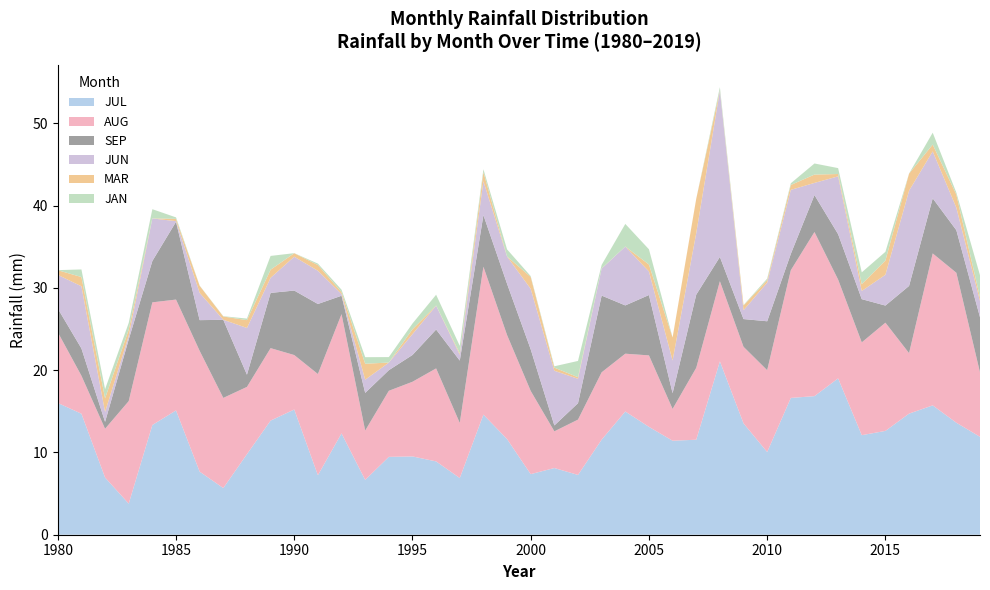

Reading left to right, list all the values displayed in this chart.

JUL: 1980=16.0	1981=14.7	1982=6.9	1983=3.8	1984=13.3	1985=15.1	1986=7.7	1987=5.7	1988=9.8	1989=13.9	1990=15.2	1991=7.2	1992=12.3	1993=6.7	1994=9.5	1995=9.5	1996=8.9	1997=6.9	1998=14.6	1999=11.6	2000=7.4	2001=8.1	2002=7.3	2003=11.6	2004=15.0	2005=13.1	2006=11.4	2007=11.5	2008=21.1	2009=13.5	2010=10.0	2011=16.6	2012=16.8	2013=19.0	2014=12.1	2015=12.6	2016=14.7	2017=15.7	2018=13.6	2019=11.9
AUG: 1980=8.6	1981=4.6	1982=5.9	1983=12.5	1984=14.9	1985=13.5	1986=14.7	1987=11.0	1988=8.2	1989=8.8	1990=6.6	1991=12.3	1992=14.5	1993=6.0	1994=8.0	1995=9.1	1996=11.3	1997=6.7	1998=18.0	1999=12.6	2000=10.1	2001=4.5	2002=6.7	2003=8.2	2004=7.0	2005=8.7	2006=3.9	2007=8.7	2008=9.7	2009=9.3	2010=9.9	2011=15.5	2012=19.9	2013=12.0	2014=11.3	2015=13.2	2016=7.4	2017=18.5	2018=18.2	2019=7.8
SEP: 1980=2.9	1981=3.3	1982=0.8	1983=7.5	1984=5.0	1985=9.5	1986=3.7	1987=9.5	1988=1.5	1989=6.7	1990=7.8	1991=8.5	1992=2.2	1993=4.6	1994=2.5	1995=3.3	1996=4.7	1997=7.6	1998=6.3	1999=6.2	2000=5.1	2001=0.7	2002=2.0	2003=9.3	2004=5.9	2005=7.3	2006=1.9	2007=8.9	2008=3.0	2009=3.4	2010=5.9	2011=2.0	2012=4.5	2013=5.5	2014=5.3	2015=2.1	2016=8.2	2017=6.7	2018=5.2	2019=6.7
JUN: 1980=4.1	1981=7.6	1982=1.2	1983=0.4	1984=5.2	1985=0.1	1986=3.3	1987=0.0	1988=5.7	1989=1.8	1990=4.1	1991=4.0	1992=0.2	1993=1.6	1994=0.9	1995=2.5	1996=2.9	1997=0.7	1998=4.1	1999=3.3	2000=7.4	2001=6.6	2002=3.0	2003=3.3	2004=7.1	2005=2.9	2006=4.0	2007=7.5	2008=20.2	2009=1.1	2010=4.7	2011=7.8	2012=1.5	2013=7.0	2014=1.0	2015=3.7	2016=11.6	2017=5.7	2018=2.7	2019=2.0
MAR: 1980=0.6	1981=1.1	1982=1.6	1983=0.8	1984=0.0	1985=0.3	1986=0.9	1987=0.4	1988=0.9	1989=1.0	1990=0.4	1991=0.7	1992=0.2	1993=1.9	1994=0.0	1995=0.6	1996=0.0	1997=0.2	1998=1.1	1999=0.0	2000=1.4	2001=0.4	2002=0.2	2003=0.0	2004=0.0	2005=0.8	2006=2.8	2007=4.2	2008=0.1	2009=0.6	2010=0.3	2011=0.6	2012=1.0	2013=0.3	2014=0.8	2015=1.7	2016=2.1	2017=0.8	2018=1.6	2019=0.4
JAN: 1980=0.0	1981=0.9	1982=1.1	1983=0.8	1984=1.1	1985=0.2	1986=0.0	1987=0.0	1988=0.2	1989=1.7	1990=0.0	1991=0.2	1992=0.3	1993=0.8	1994=0.7	1995=0.7	1996=1.3	1997=0.9	1998=0.3	1999=0.9	2000=0.1	2001=0.2	2002=2.0	2003=0.4	2004=2.7	2005=1.8	2006=0.0	2007=0.0	2008=0.4	2009=0.1	2010=0.2	2011=0.2	2012=1.3	2013=0.7	2014=1.4	2015=1.1	2016=0.0	2017=1.4	2018=0.2	2019=2.7